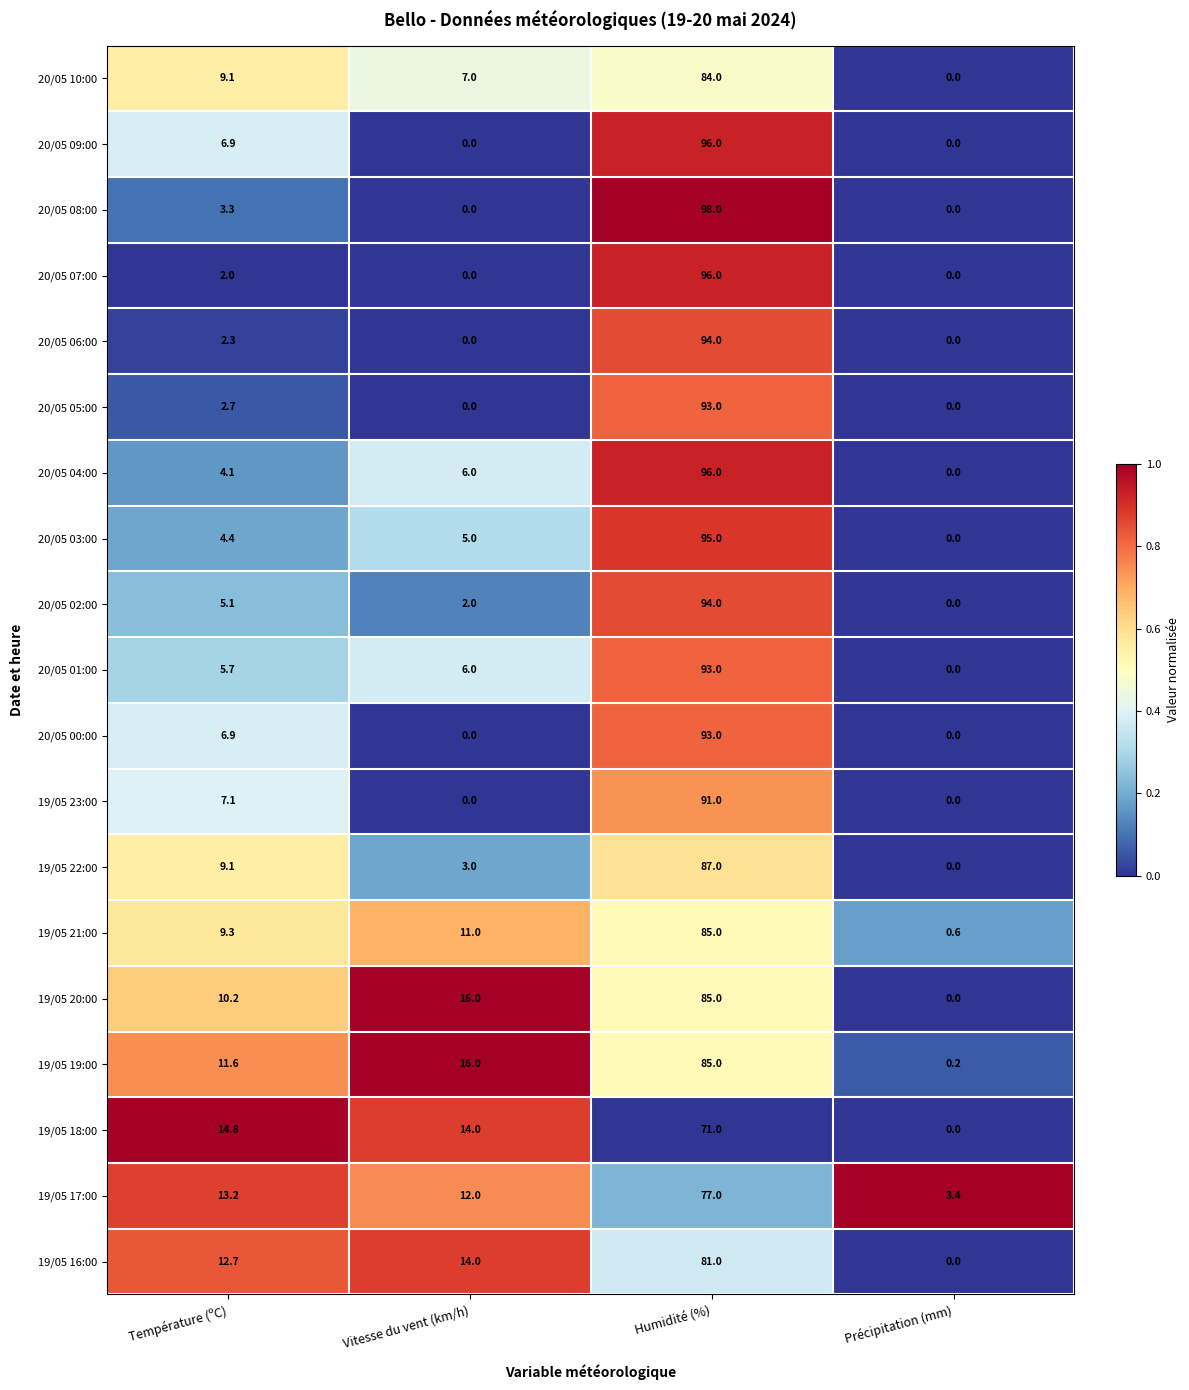

Which series has the largest total across all categories?

19/05 19:00